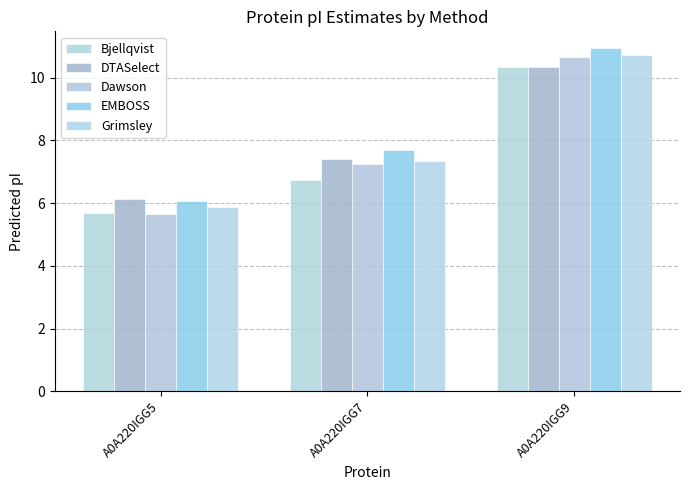

What are all the series names shown in the legend?

Bjellqvist, DTASelect, Dawson, EMBOSS, Grimsley